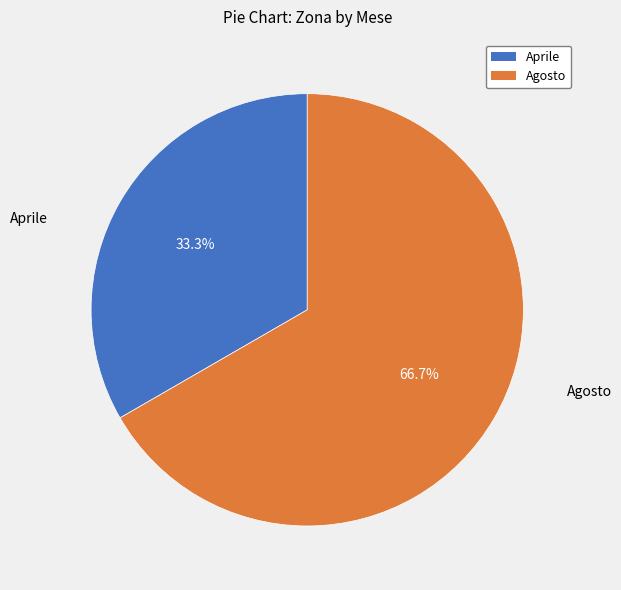

Is there any slice that represents more than half of the pie?

Yes